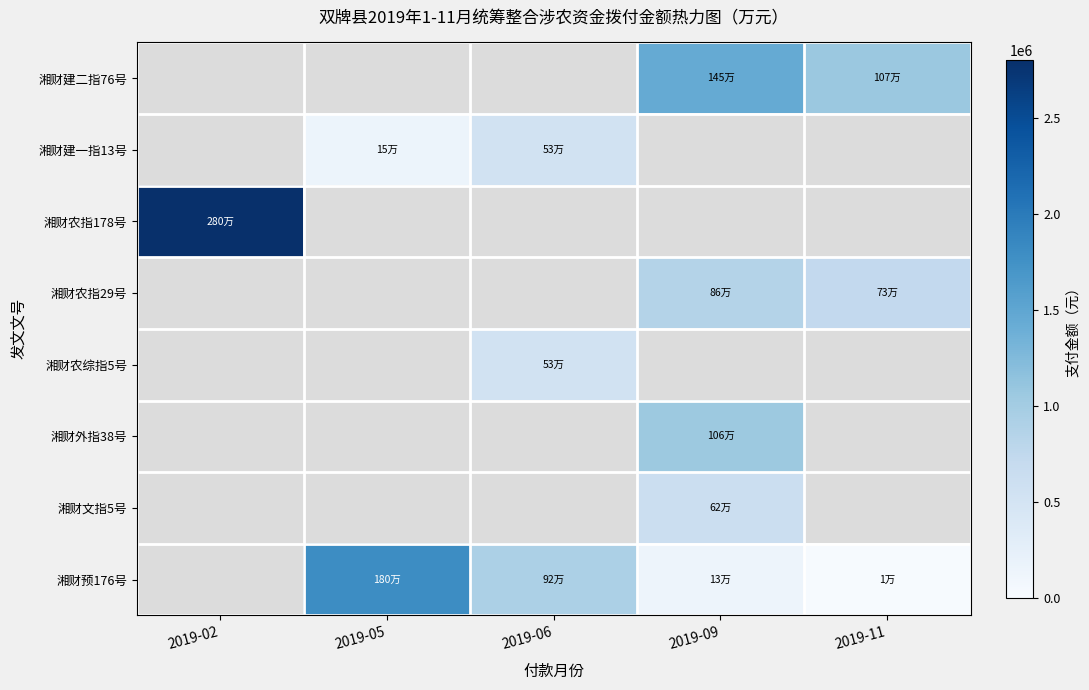

Is the value of 湘财预176号 at 2019-05 greater than the value of 湘财文指5号 at 2019-02?

No